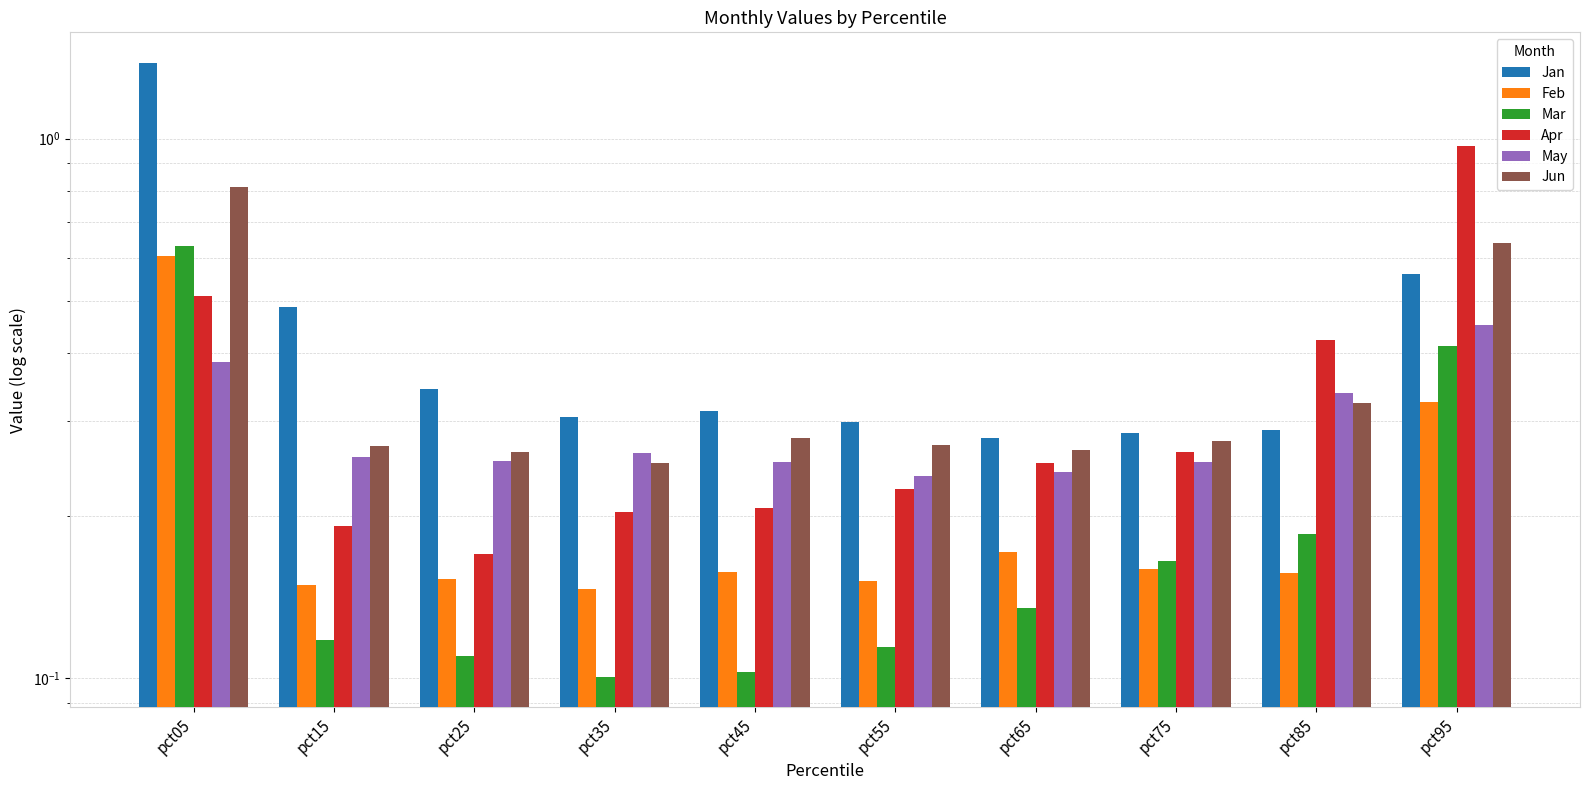

Reading right to left, what are all the values shown in this chart?

Jan: pct95=0.6	pct85=0.3	pct75=0.3	pct65=0.3	pct55=0.3	pct45=0.3	pct35=0.3	pct25=0.3	pct15=0.5	pct05=1.4
Feb: pct95=0.3	pct85=0.2	pct75=0.2	pct65=0.2	pct55=0.2	pct45=0.2	pct35=0.1	pct25=0.2	pct15=0.1	pct05=0.6
Mar: pct95=0.4	pct85=0.2	pct75=0.2	pct65=0.1	pct55=0.1	pct45=0.1	pct35=0.1	pct25=0.1	pct15=0.1	pct05=0.6
Apr: pct95=1.0	pct85=0.4	pct75=0.3	pct65=0.3	pct55=0.2	pct45=0.2	pct35=0.2	pct25=0.2	pct15=0.2	pct05=0.5
May: pct95=0.5	pct85=0.3	pct75=0.3	pct65=0.2	pct55=0.2	pct45=0.3	pct35=0.3	pct25=0.3	pct15=0.3	pct05=0.4
Jun: pct95=0.6	pct85=0.3	pct75=0.3	pct65=0.3	pct55=0.3	pct45=0.3	pct35=0.3	pct25=0.3	pct15=0.3	pct05=0.8